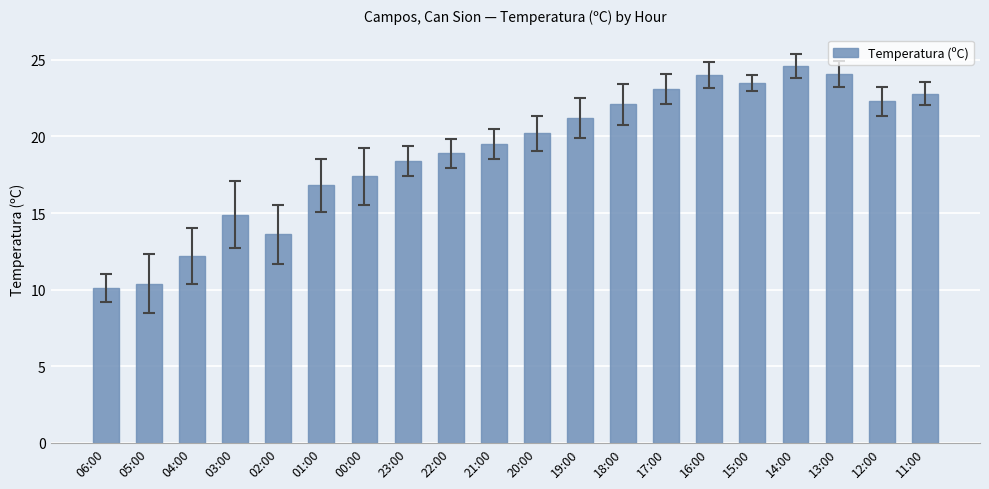

What is the approximate value at 16:00?

24.0